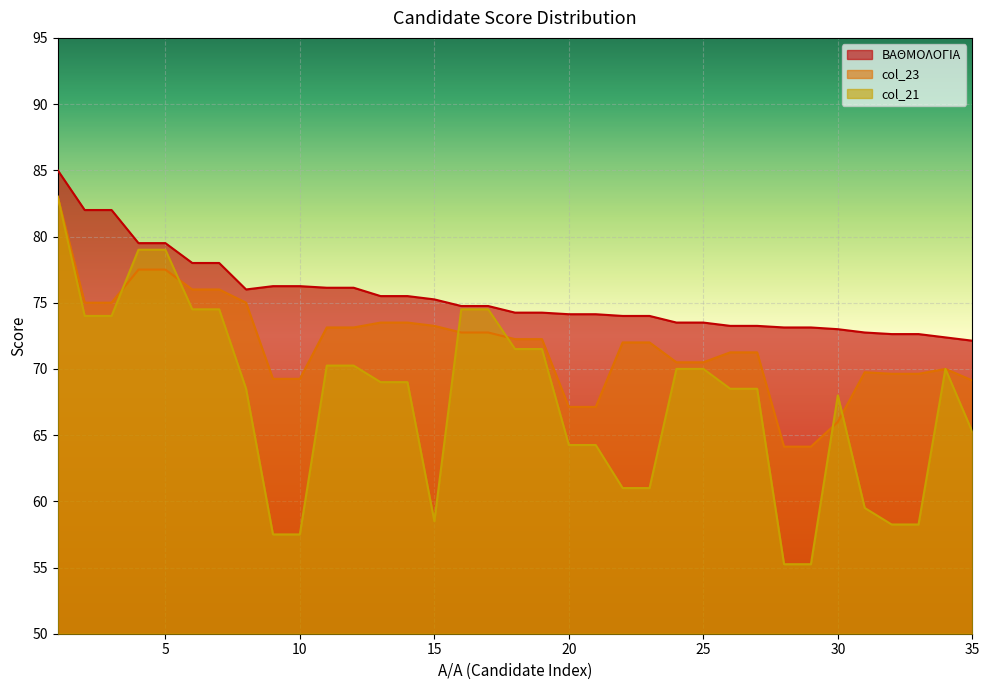

Where do col_23 and col_21 first cross each other?

3 and 4